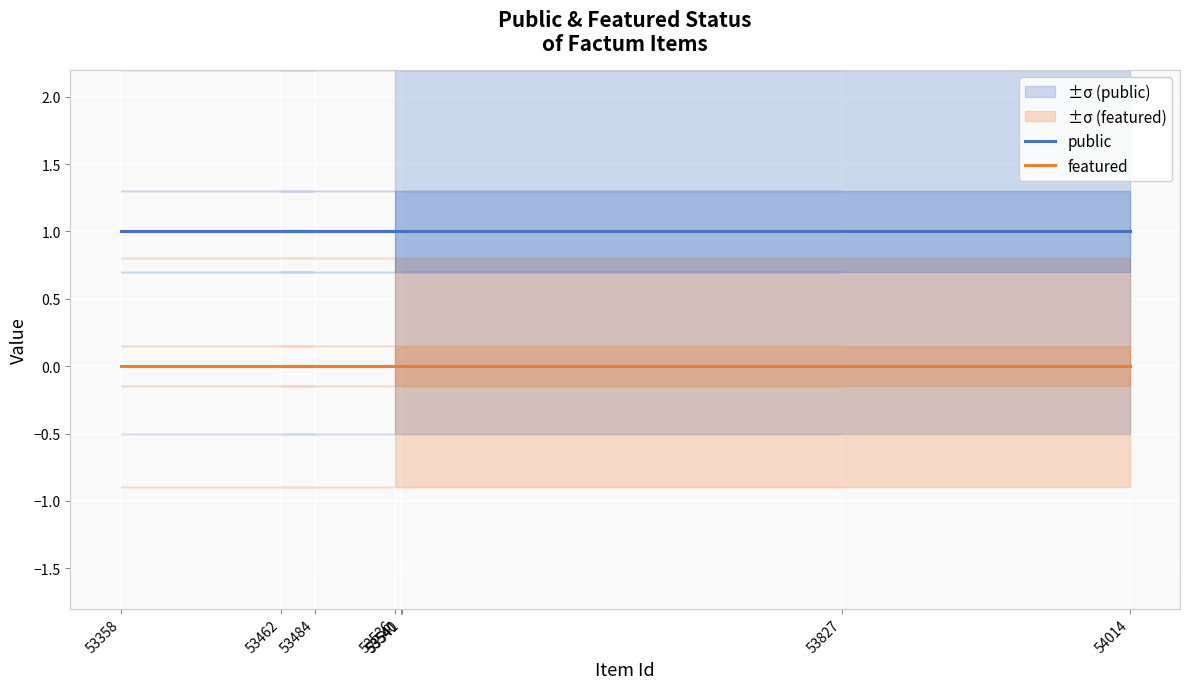

Is the value of public at 54014 greater than the value of featured at 53536?

Yes